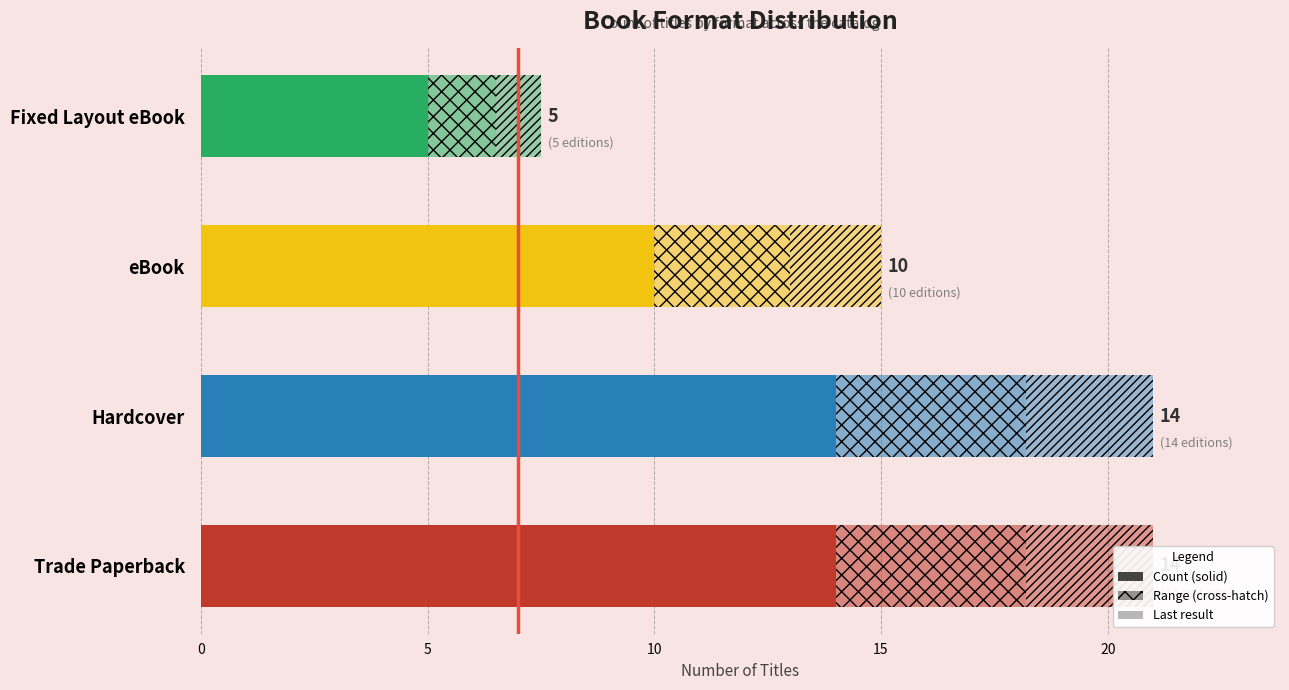

How many values in the Cross-hatch range series are below 4?

2